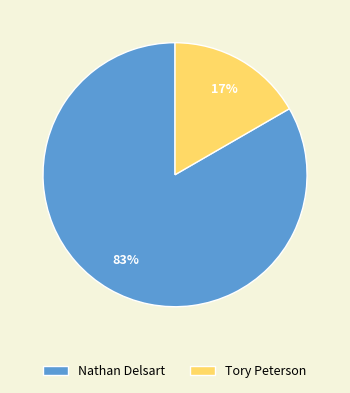

What is the largest slice in the pie chart?

Nathan Delsart